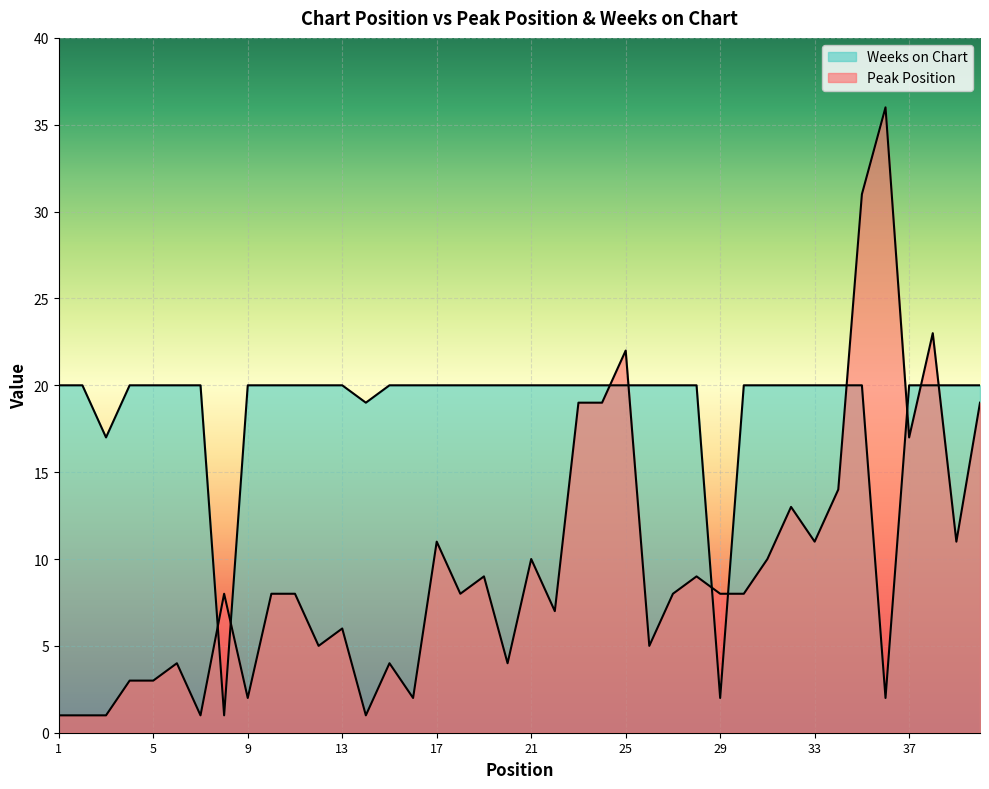

What is the value of the Weeks on Chart point at the 23rd from the left?

20